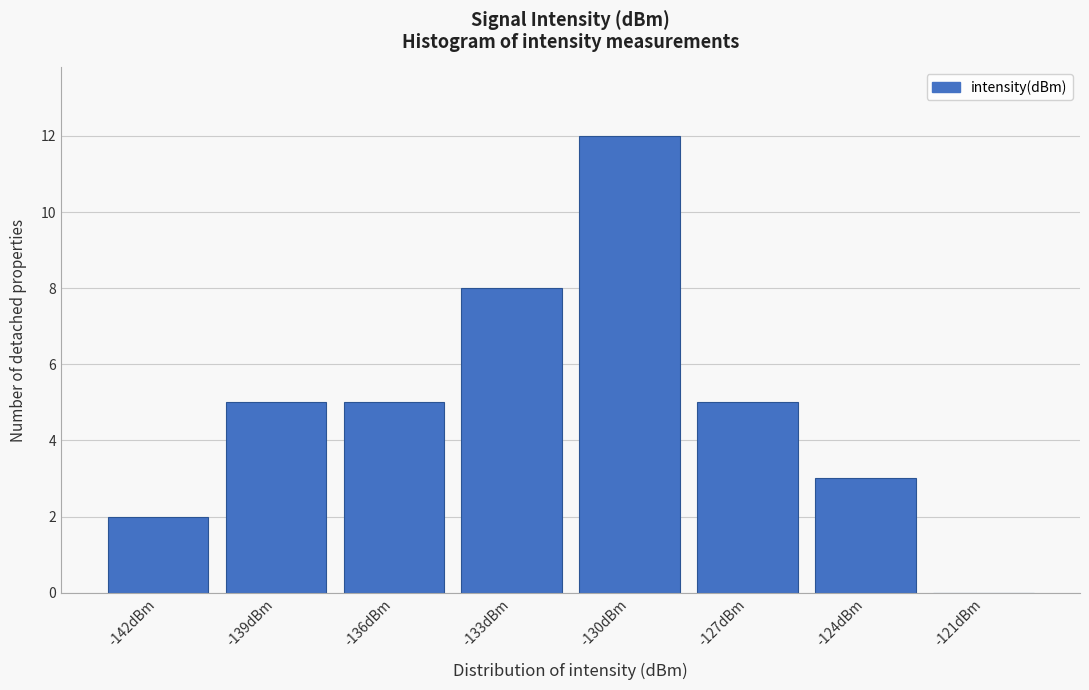

Reading left to right, list all the values displayed in this chart.

-142dBm=2	-139dBm=5	-136dBm=5	-133dBm=8	-130dBm=12	-127dBm=5	-124dBm=3	-121dBm=0